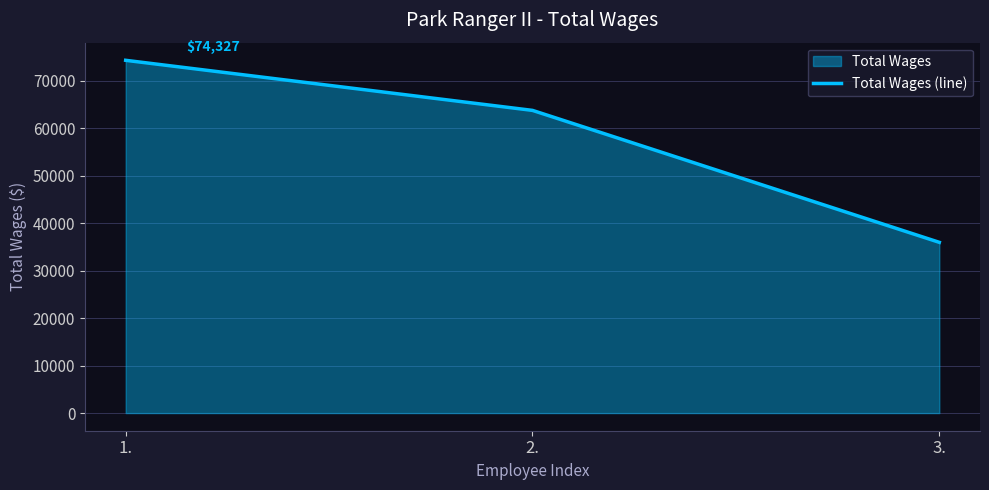

How many distinct data groups are displayed?

1